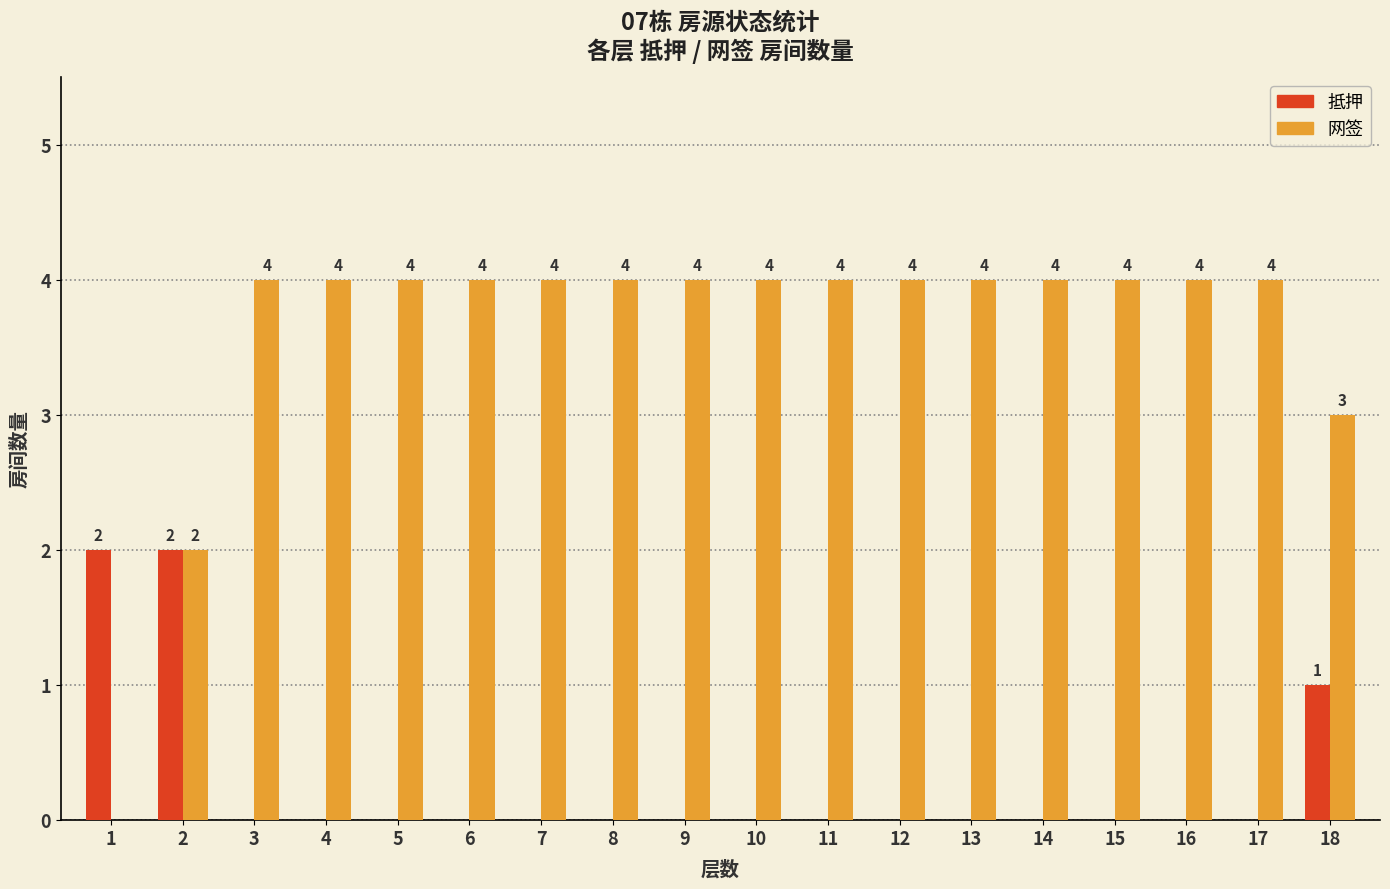

Reading right to left, what are all the values shown in this chart?

抵押: 1	0	0	0	0	0	0	0	0	0	0	0	0	0	0	0	2	2
网签: 3	4	4	4	4	4	4	4	4	4	4	4	4	4	4	4	2	0